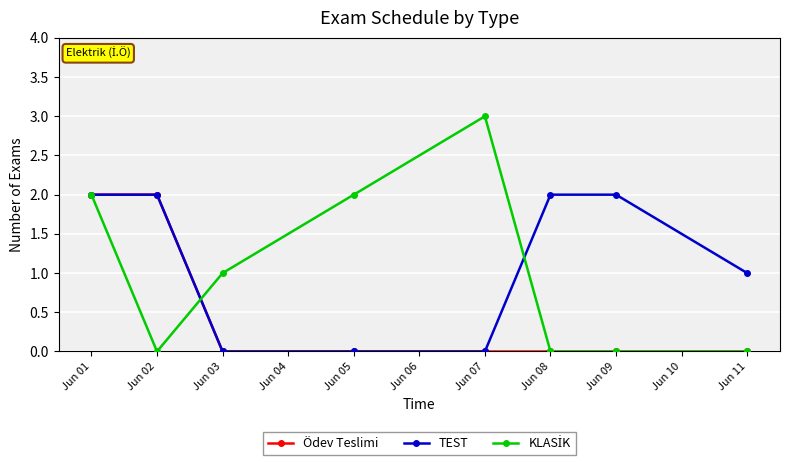

The Ödev Teslimi series shows 1 at Jun 03. True or false?

False